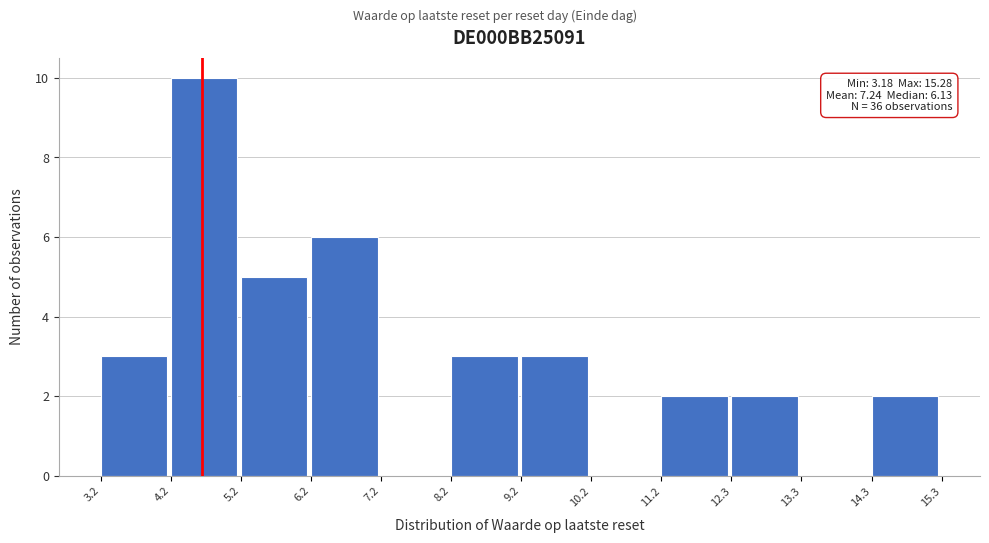

Over which range of the x-axis is the bar tallest?

4.2 to 5.2